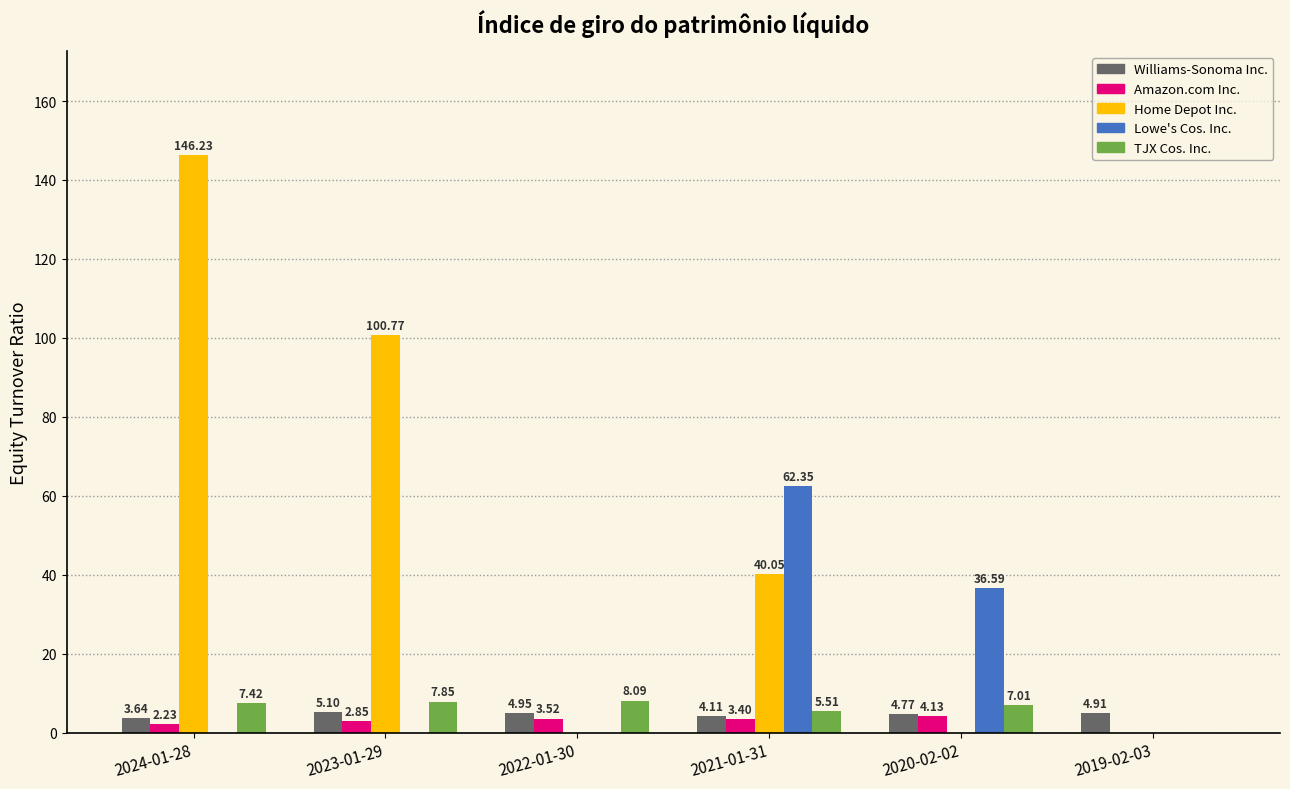

What are all the series names shown in the legend?

Williams-Sonoma Inc., Amazon.com Inc., Home Depot Inc., Lowe's Cos. Inc., TJX Cos. Inc.